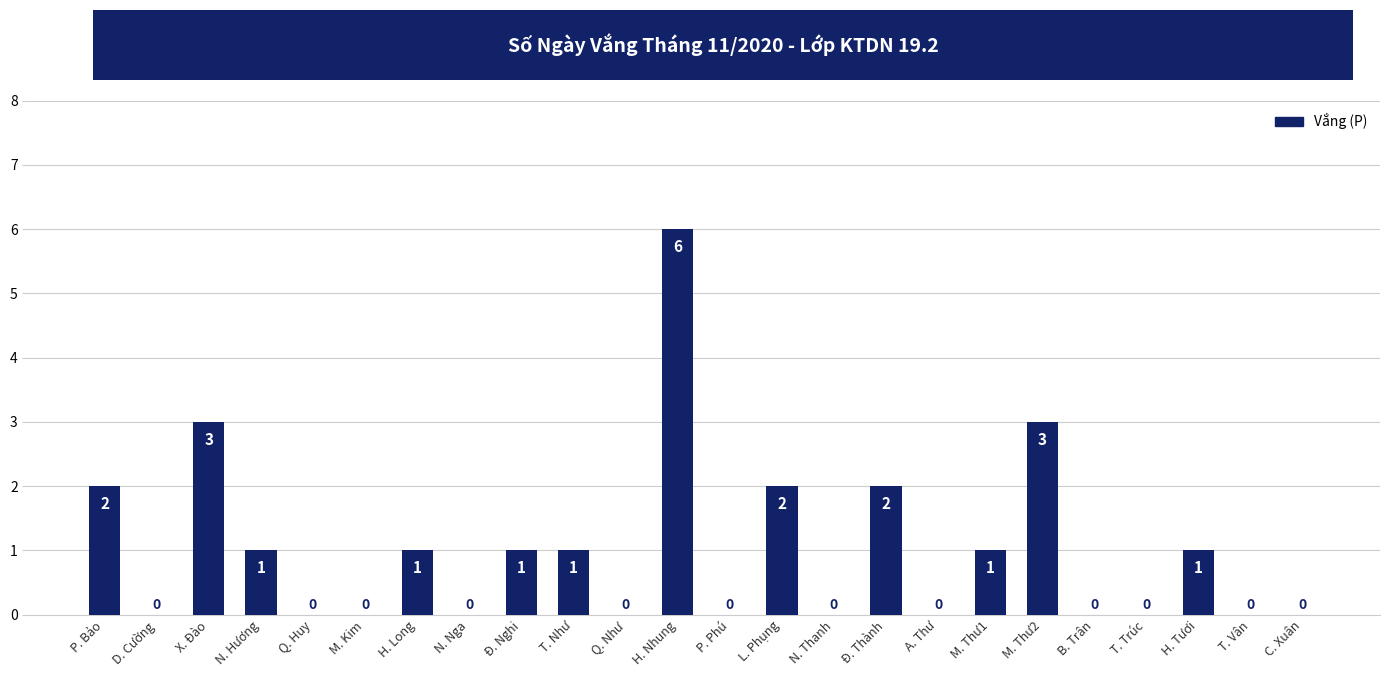

What is the sum of all values?

24